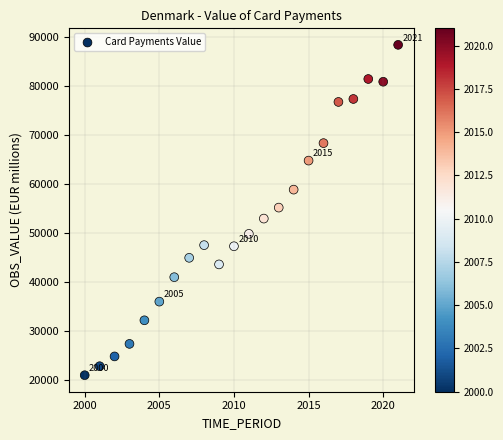

What is the range of X values (max minus min)?

21.0